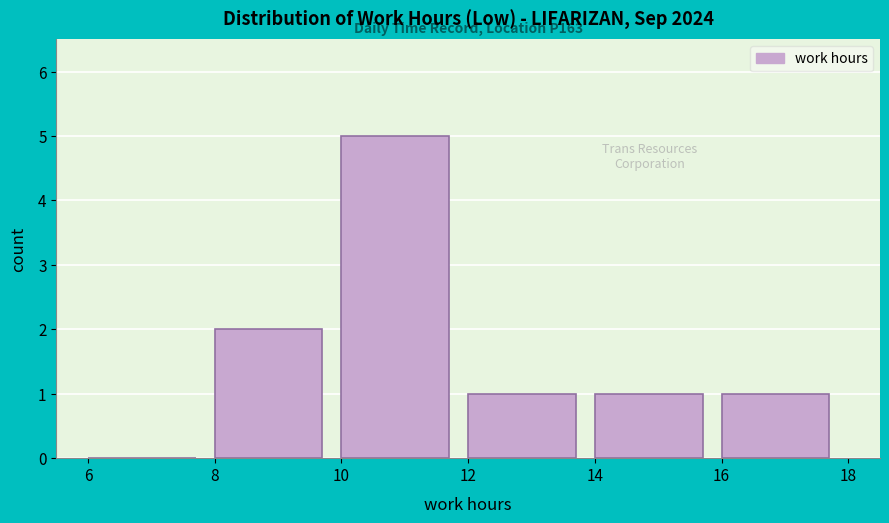

Which range on the x-axis has the tallest bar?

10 to 12